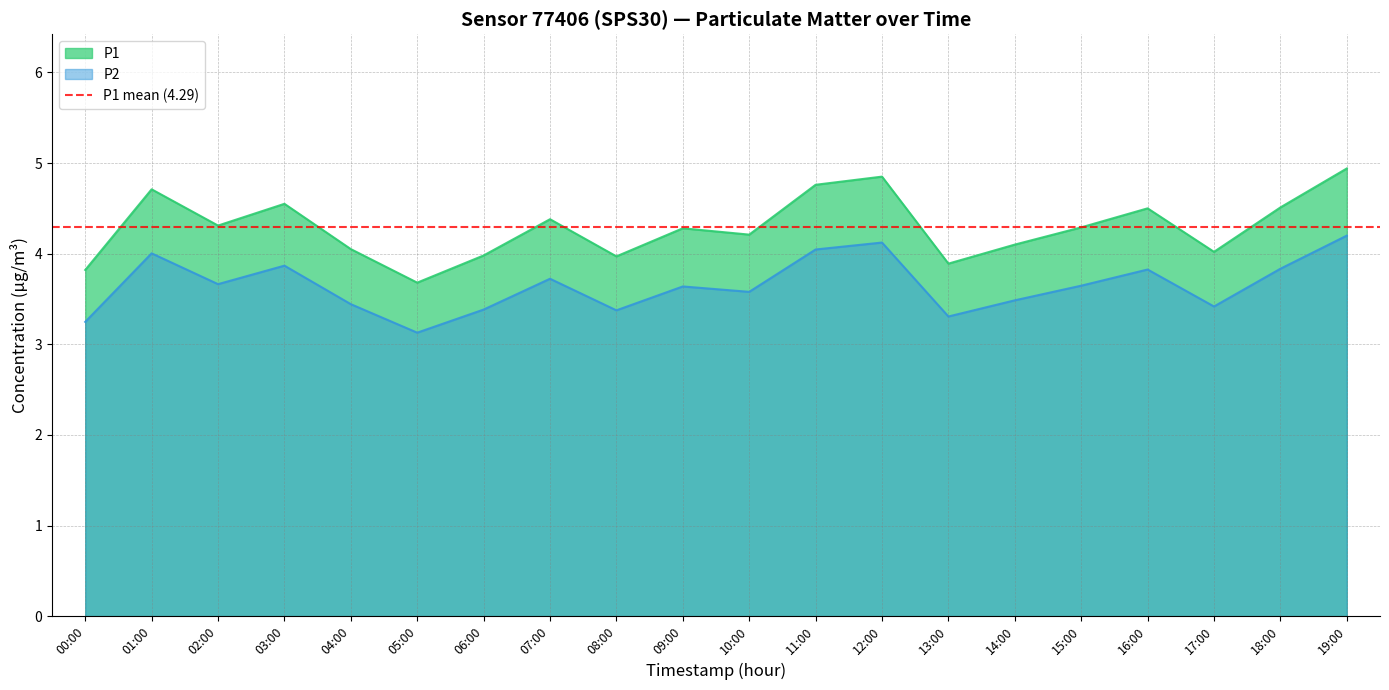

Reading left to right, list all the values displayed in this chart.

P1: 3.8	4.7	4.3	4.5	4.0	3.7	4.0	4.4	4.0	4.3	4.2	4.8	4.8	3.9	4.1	4.3	4.5	4.0	4.5	4.9
P2: 3.2	4.0	3.7	3.9	3.4	3.1	3.4	3.7	3.4	3.6	3.6	4.0	4.1	3.3	3.5	3.6	3.8	3.4	3.8	4.2